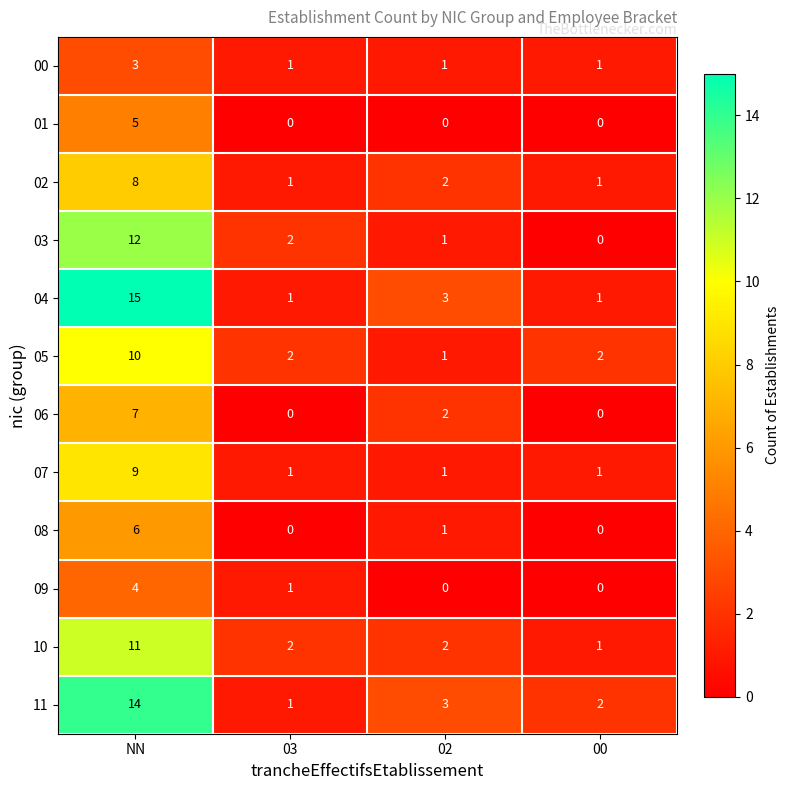

What is the difference between the 08 values at 02 and NN?

5